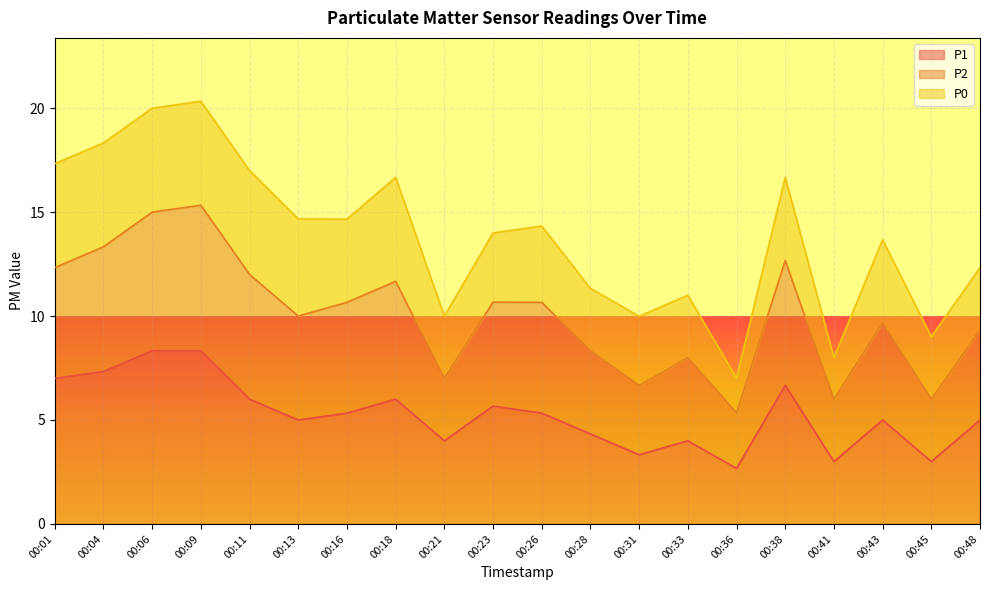

What is the lowest value of the P1 series?

2.7